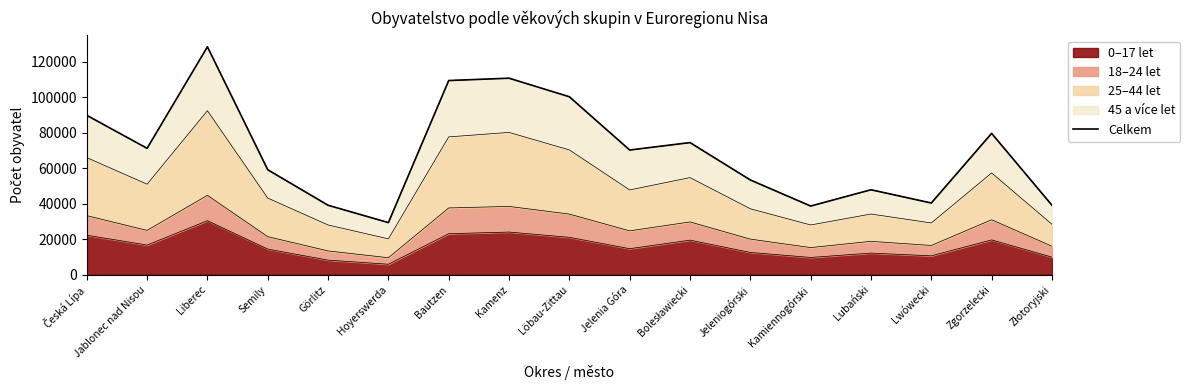

Approximately how many times larger is the value at Hoyerswerda compared to Lubański?

0.6